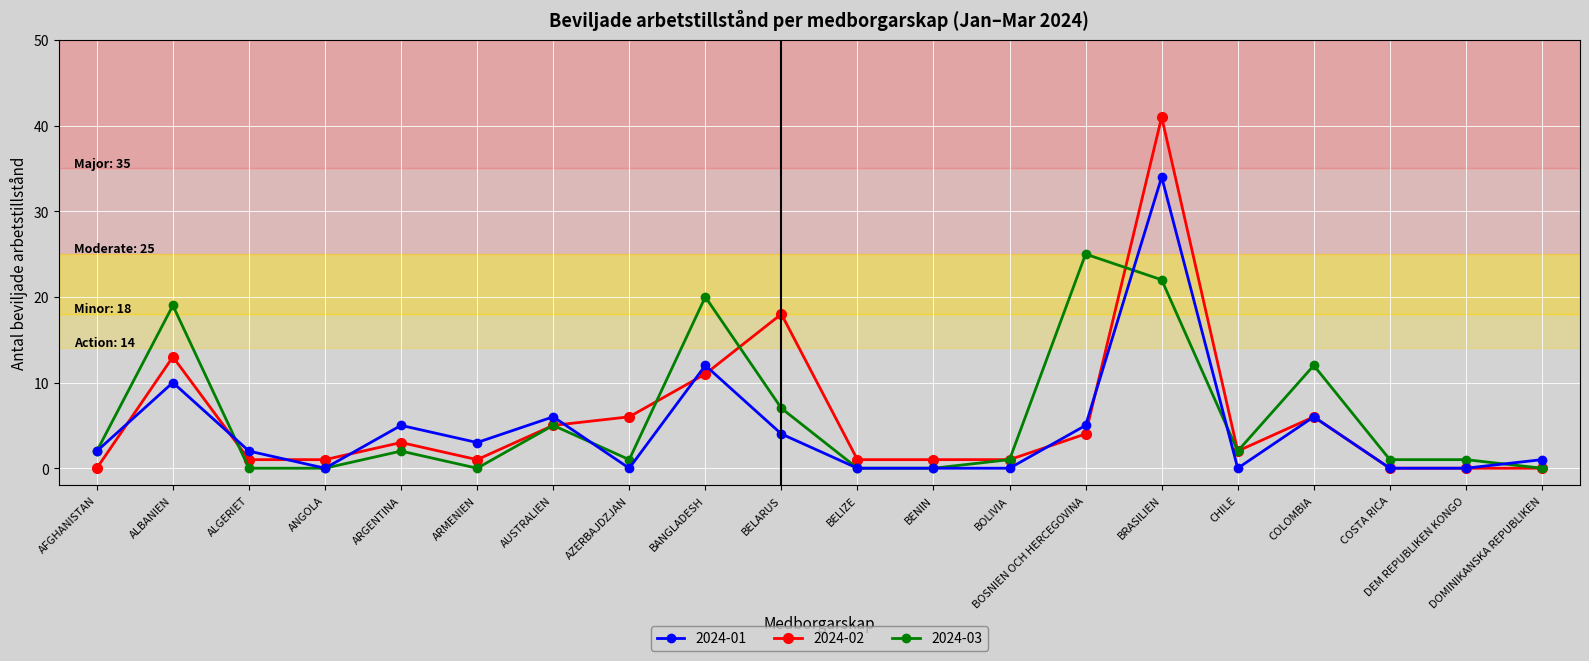

True or false: 2024-02 and 2024-01 intersect in this chart.

True